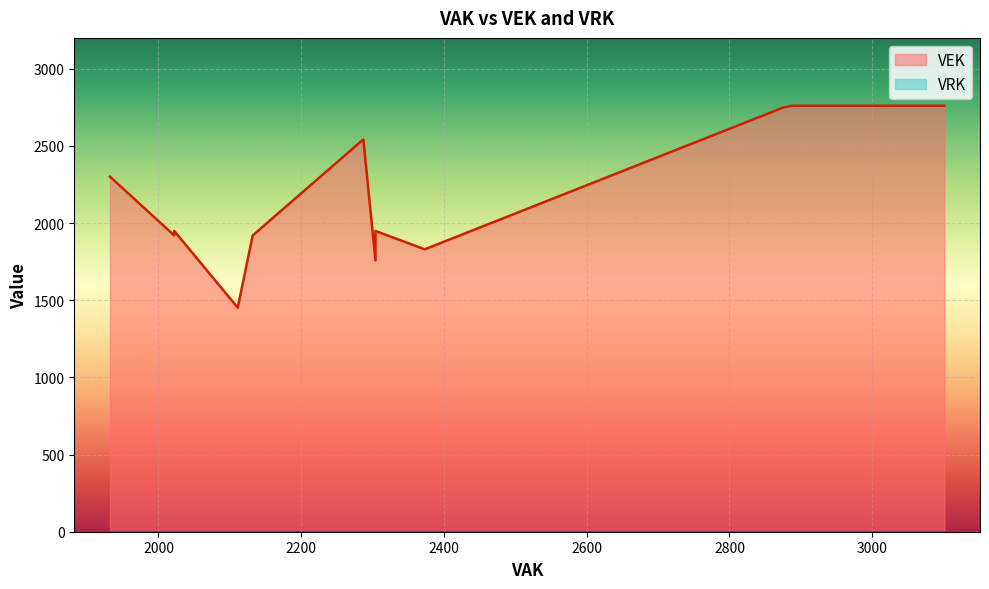

At which label is VEK closest to 2106?

2022